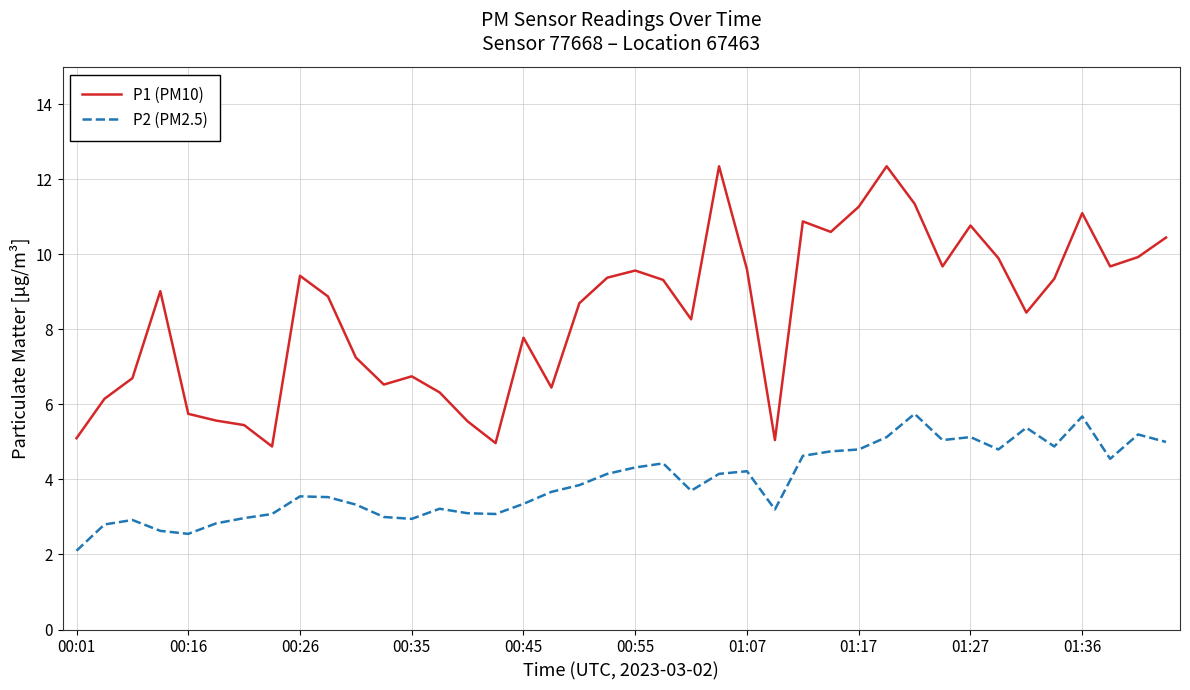

Which series has the largest total across all categories?

P1 (PM10)